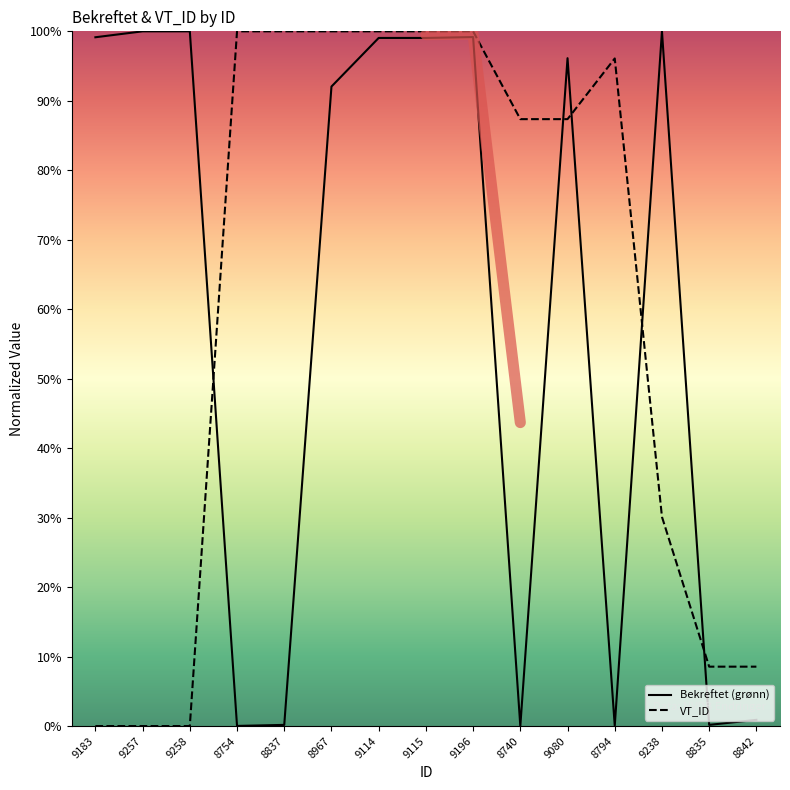

The value of Bekreftet (grønn) at 9183 is 99.1. True or false?

True